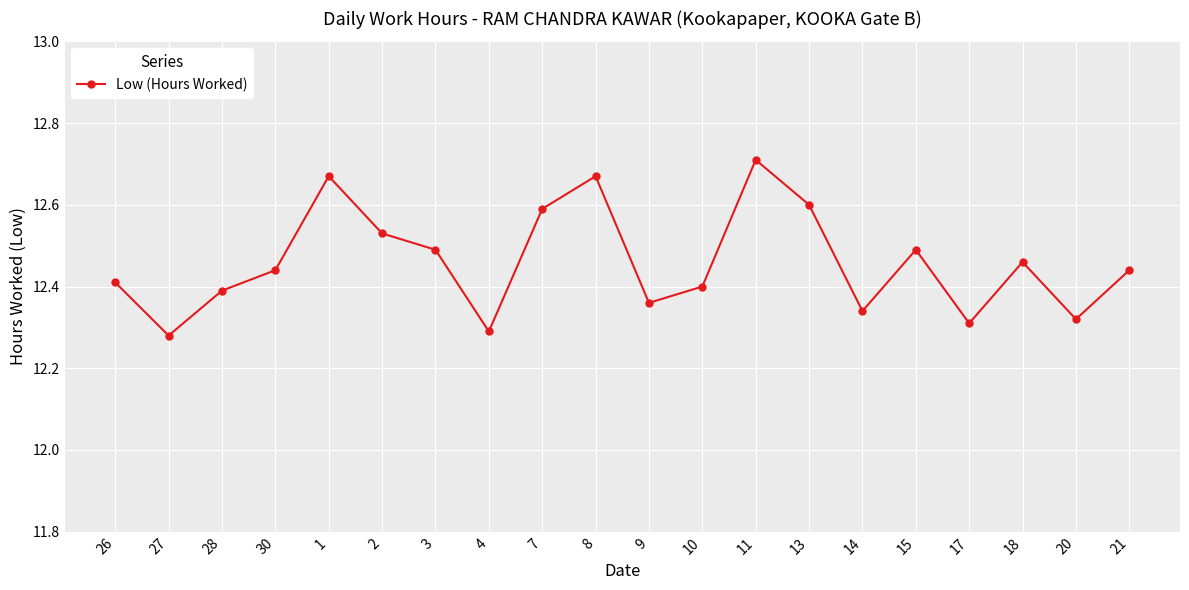

At which category does the chart reach its peak across all series?

11